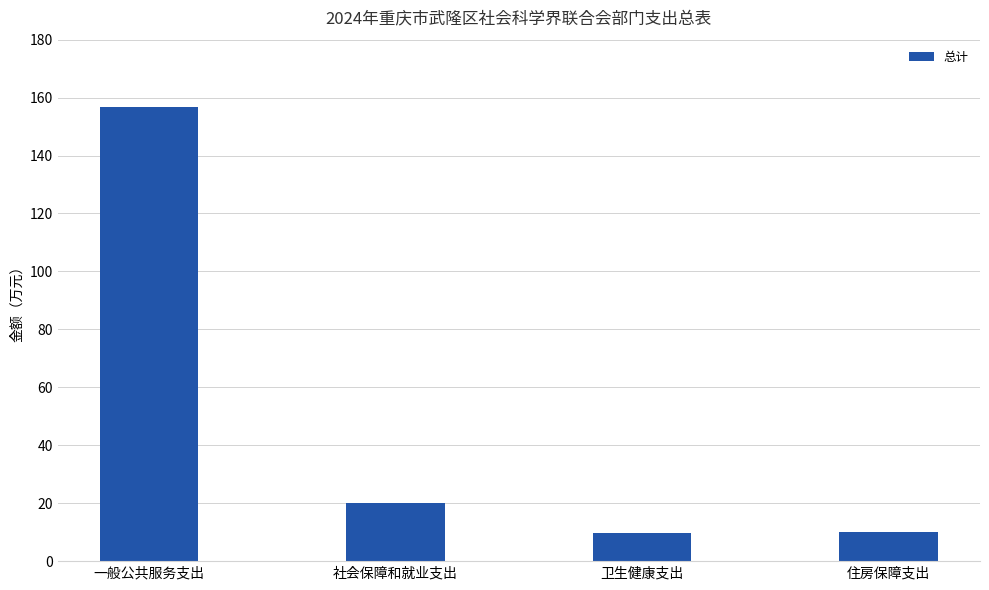

The chart shows a value of 6.2 at 社会保障和就业支出. True or false?

False